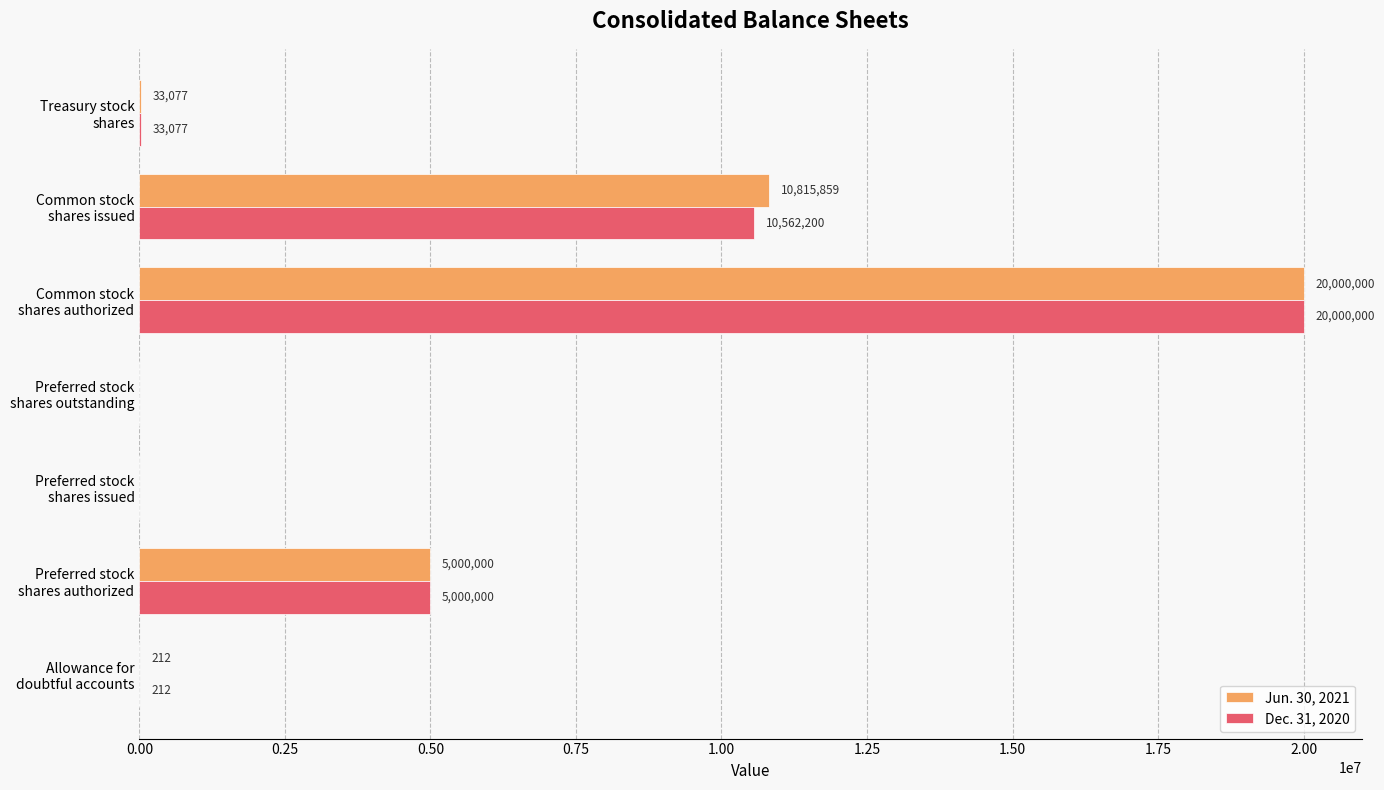

What is the greatest value displayed?

20000000